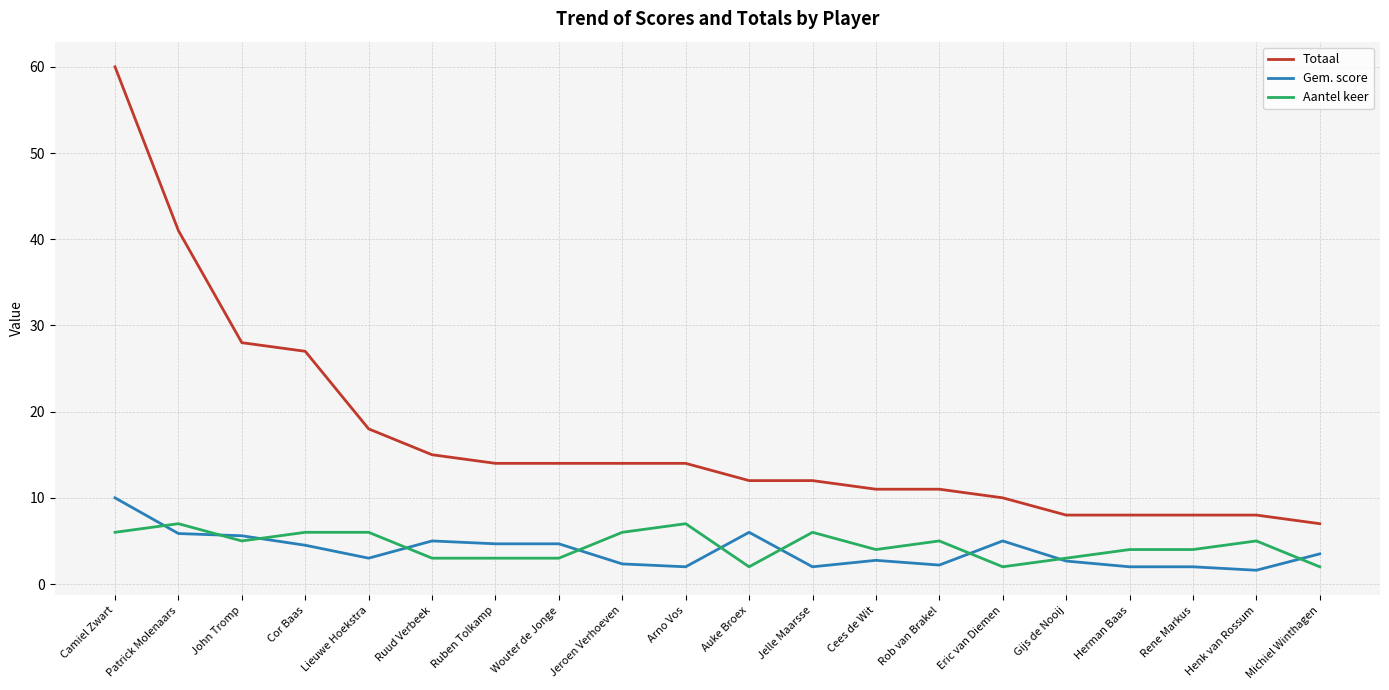

The value of Gem. score at Wouter de Jonge is 4.7. True or false?

True